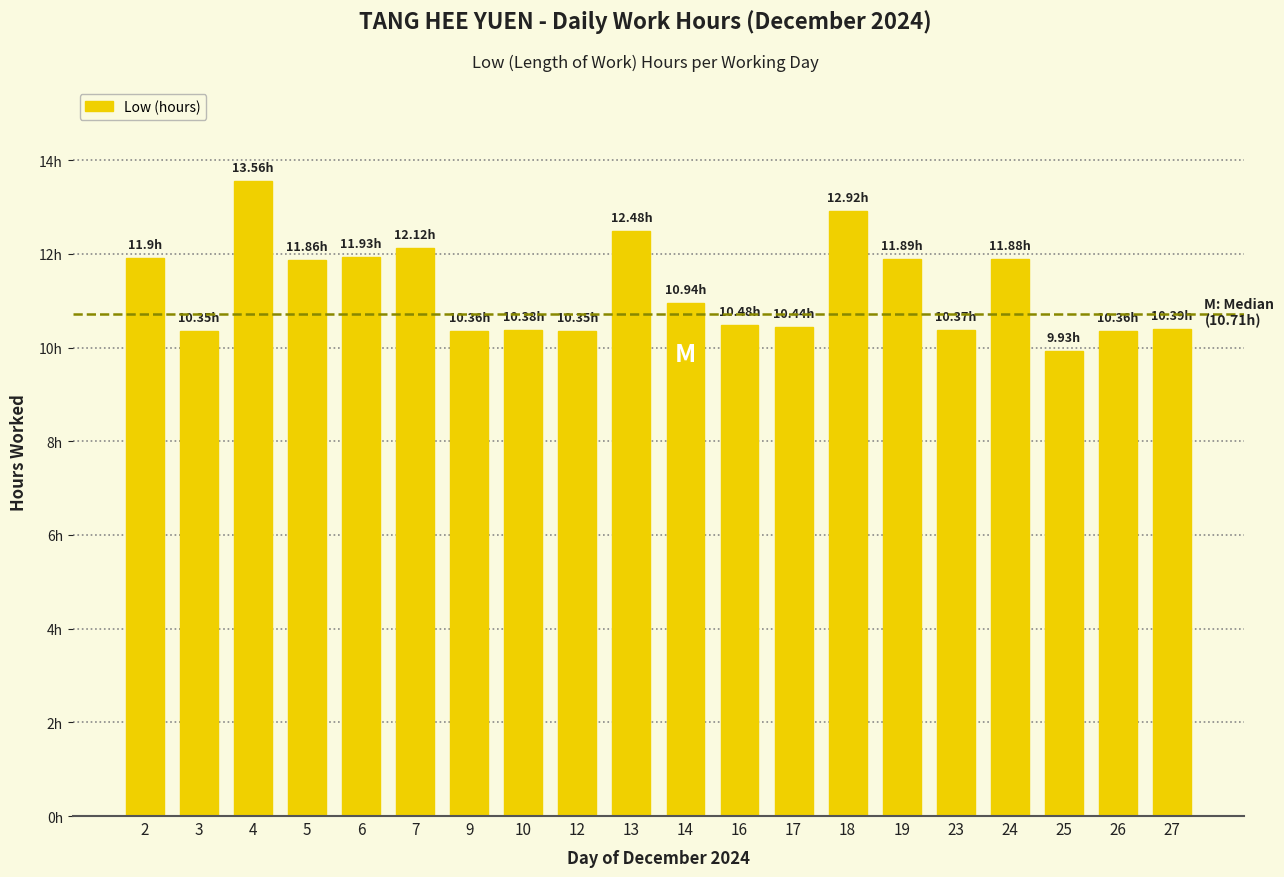

Does the chart contain any negative values?

No